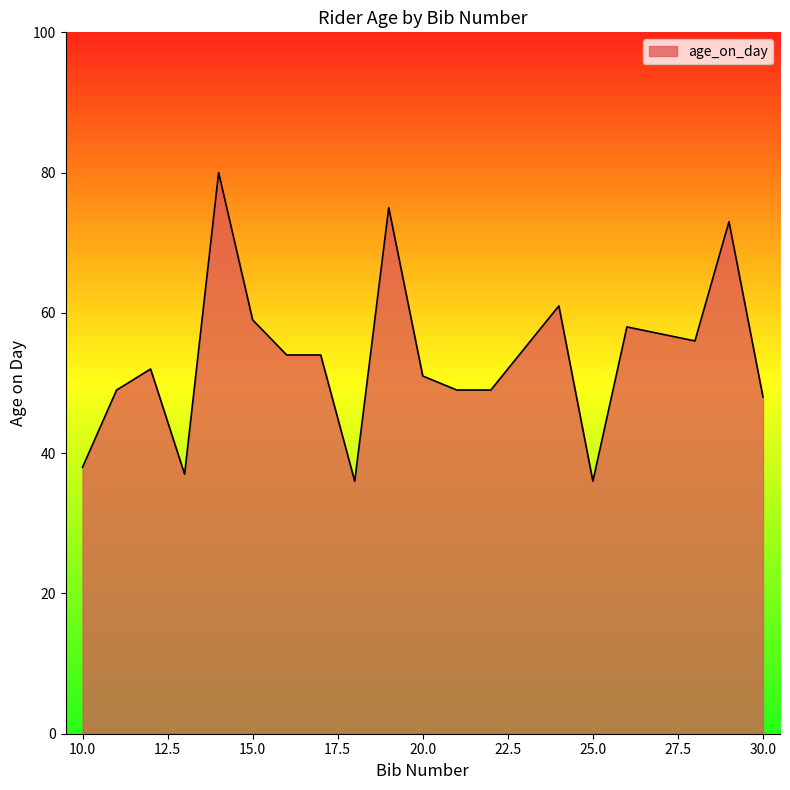

What is the difference between the maximum and minimum values?

44